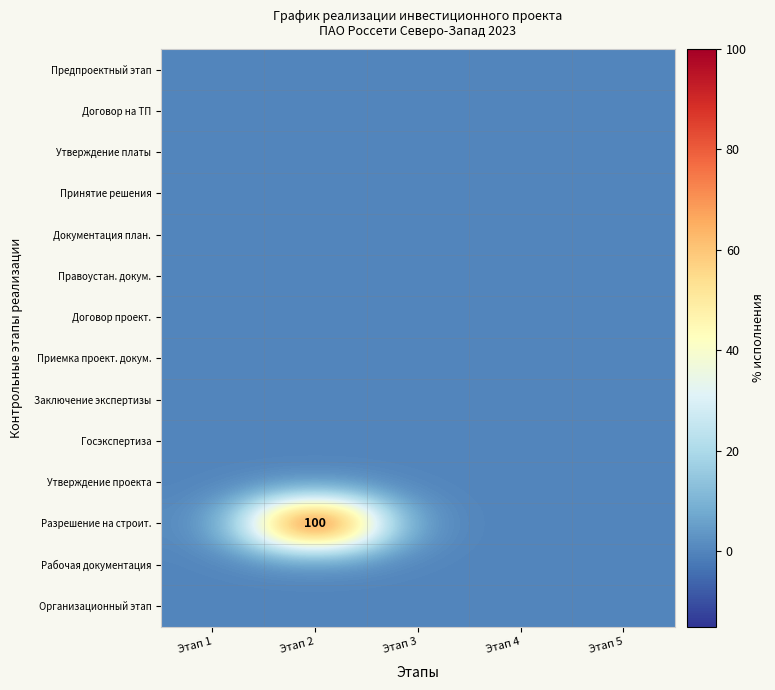

At which category does the chart reach its minimum across all series?

Этап 1